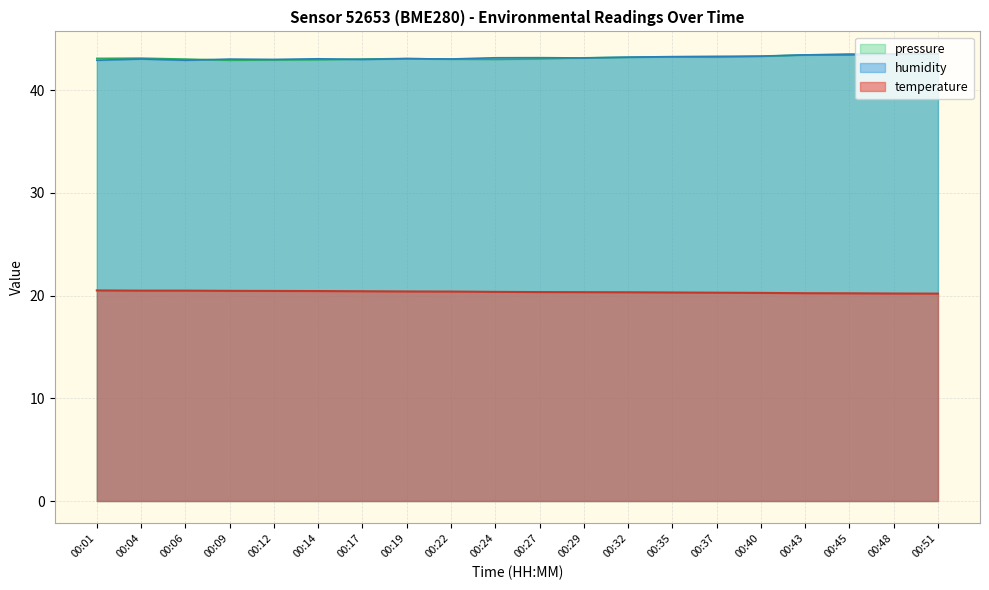

Reading left to right, what are all the values shown in this chart?

temperature: 00:01=20.5	00:04=20.5	00:06=20.5	00:09=20.5	00:12=20.5	00:14=20.4	00:17=20.4	00:19=20.4	00:22=20.4	00:24=20.4	00:27=20.4	00:29=20.3	00:32=20.3	00:35=20.3	00:37=20.3	00:40=20.3	00:43=20.2	00:45=20.2	00:48=20.2	00:51=20.2
humidity: 00:01=42.9	00:04=43.0	00:06=42.9	00:09=43.0	00:12=43.0	00:14=43.1	00:17=43.0	00:19=43.1	00:22=43.0	00:24=43.2	00:27=43.2	00:29=43.1	00:32=43.2	00:35=43.3	00:37=43.3	00:40=43.3	00:43=43.5	00:45=43.5	00:48=43.5	00:51=43.6
pressure_norm: 00:01=43.1	00:04=43.1	00:06=43.0	00:09=42.9	00:12=43.0	00:14=43.0	00:17=43.0	00:19=43.1	00:22=43.0	00:24=43.0	00:27=43.1	00:29=43.2	00:32=43.2	00:35=43.3	00:37=43.2	00:40=43.3	00:43=43.4	00:45=43.5	00:48=43.5	00:51=43.6